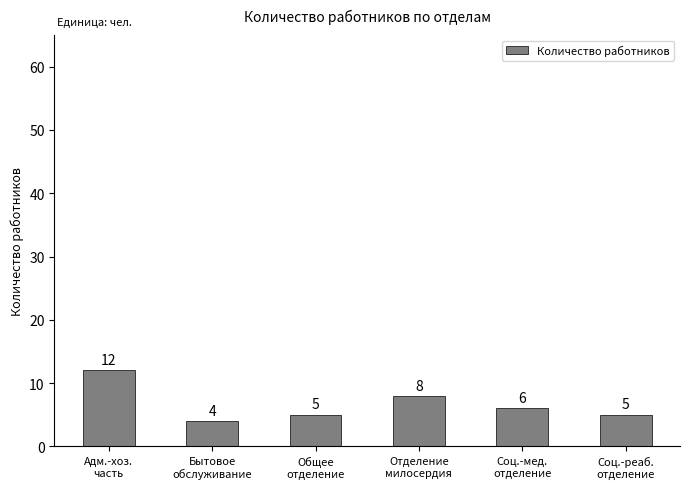

True or false: the data shows 19 at Адм.-хоз.
часть.

False